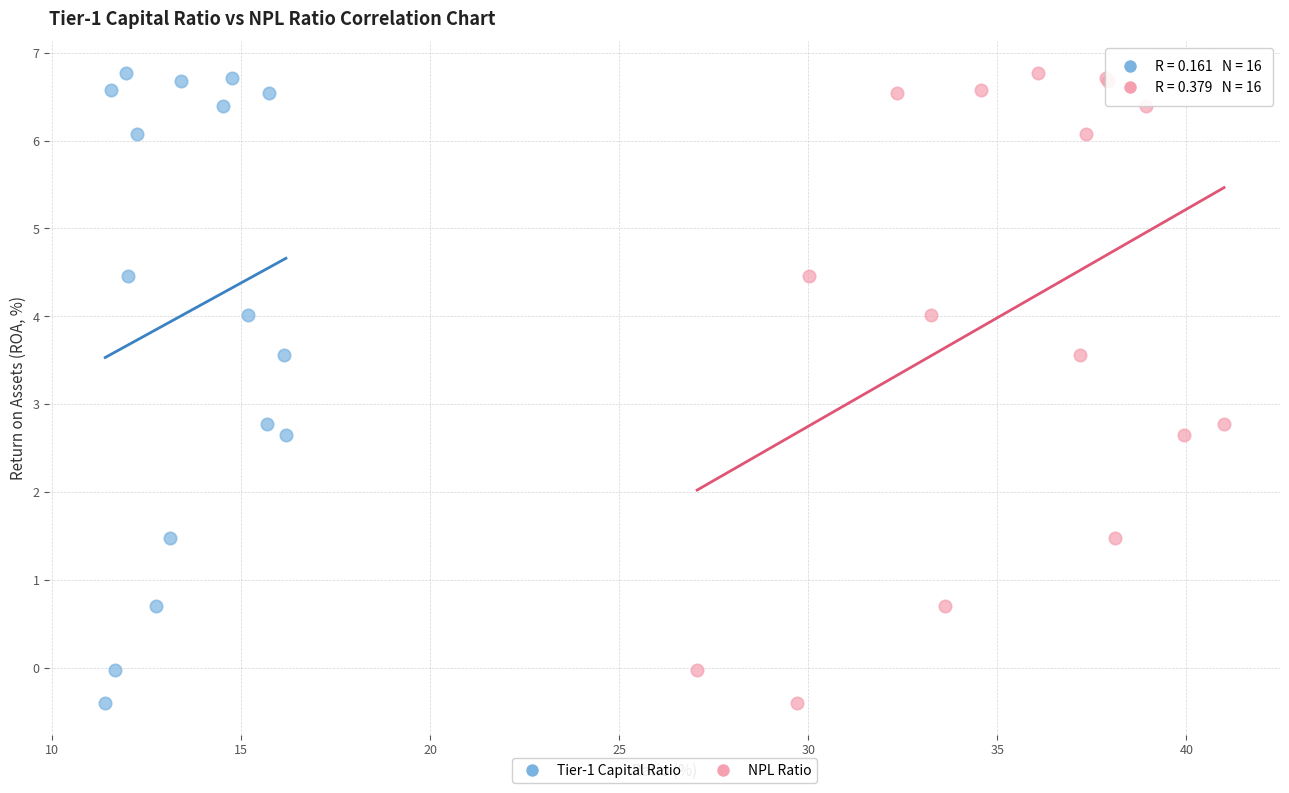

What are all the series names shown in the legend?

Tier-1 Capital Ratio, NPL Ratio